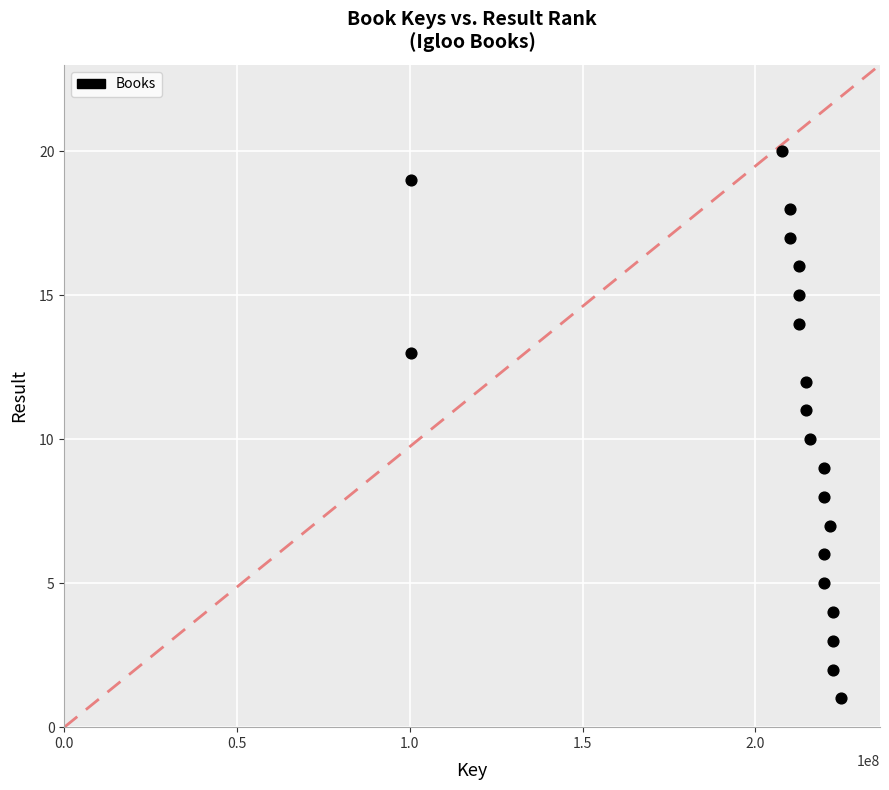

What is the range of X values (max minus min)?

124436327